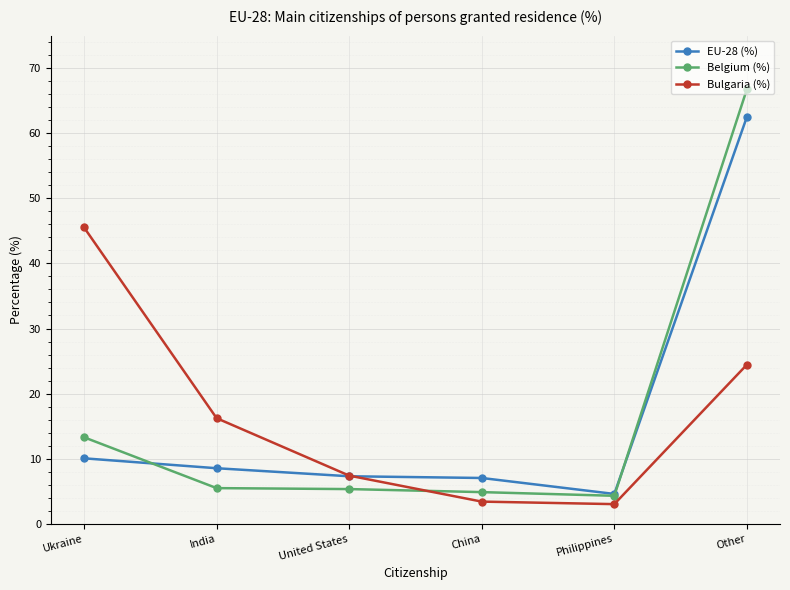

Which series has the largest range (max minus min)?

Belgium (%)